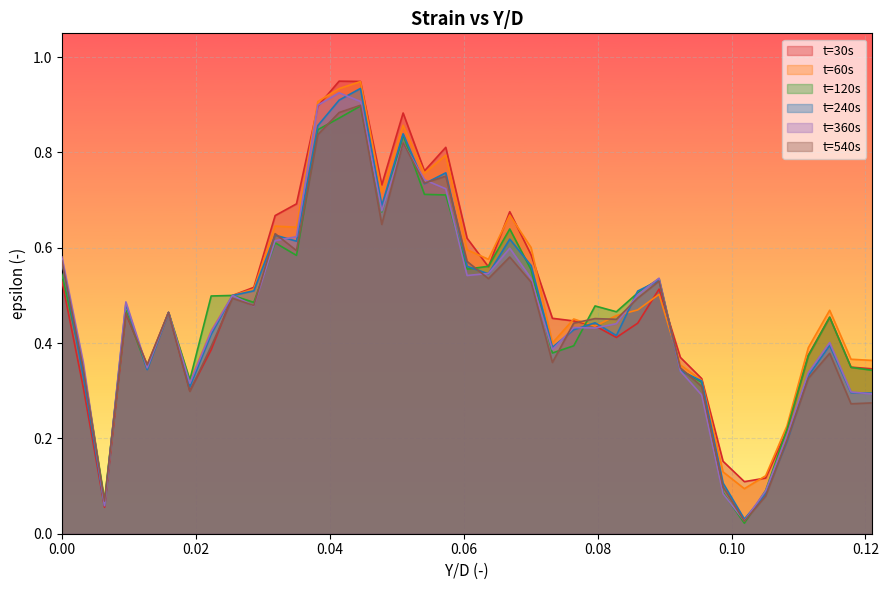

In t=30s, how many points are lower than both neighbors (excluding endpoints)?

8